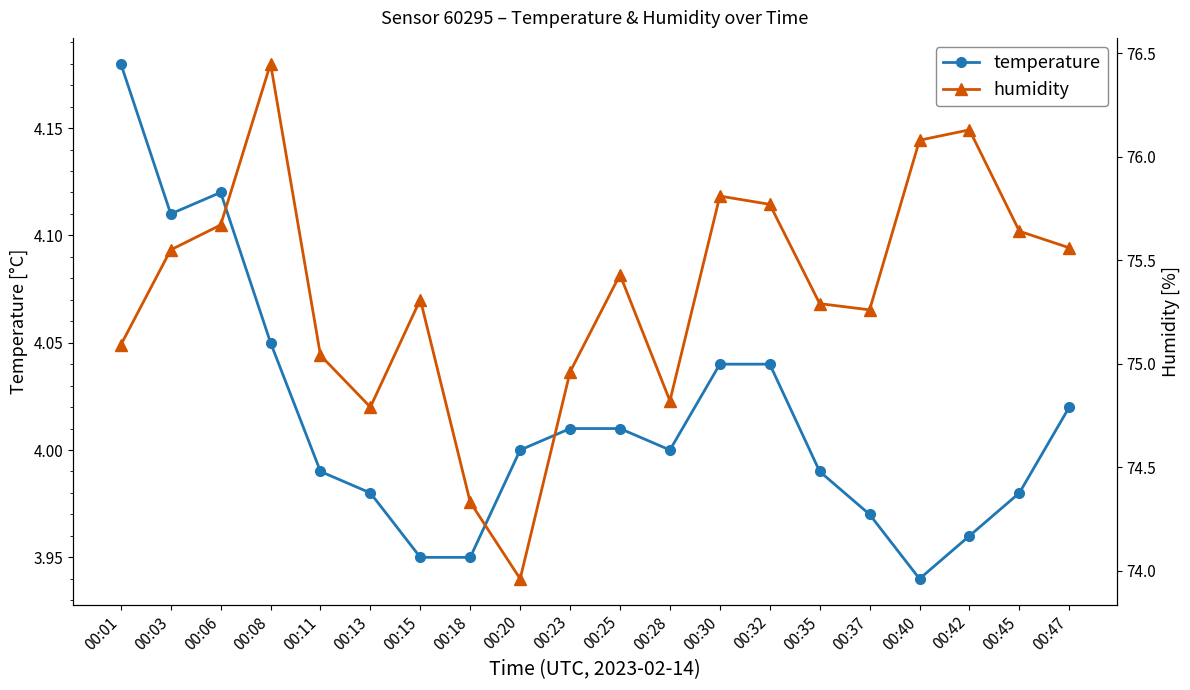

What is the minimum value for temperature?

3.9